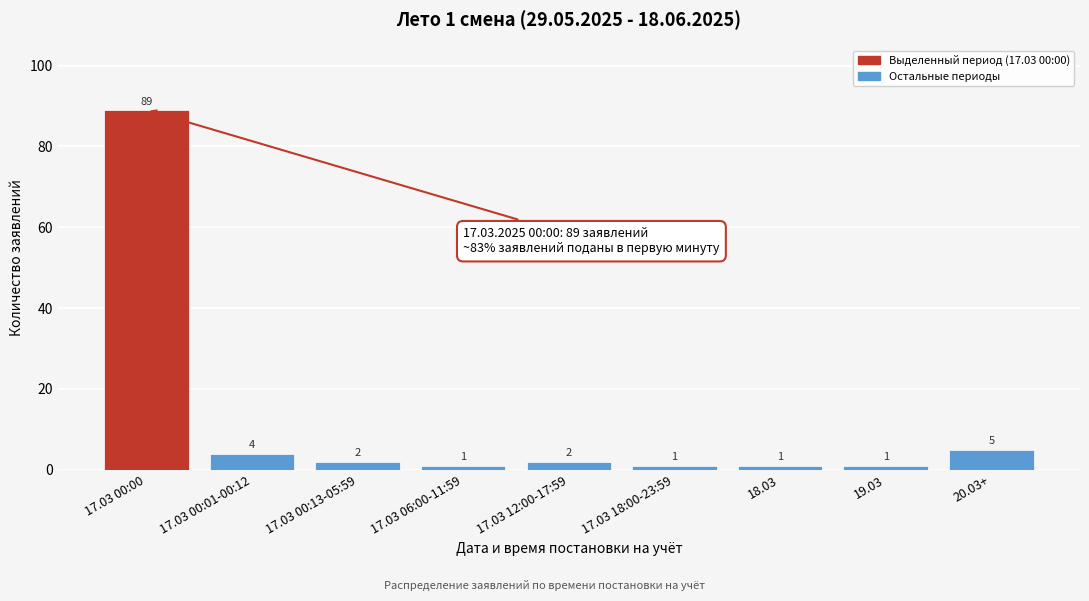

Reading left to right, what are all the values shown in this chart?

89	4	2	1	2	1	1	1	5